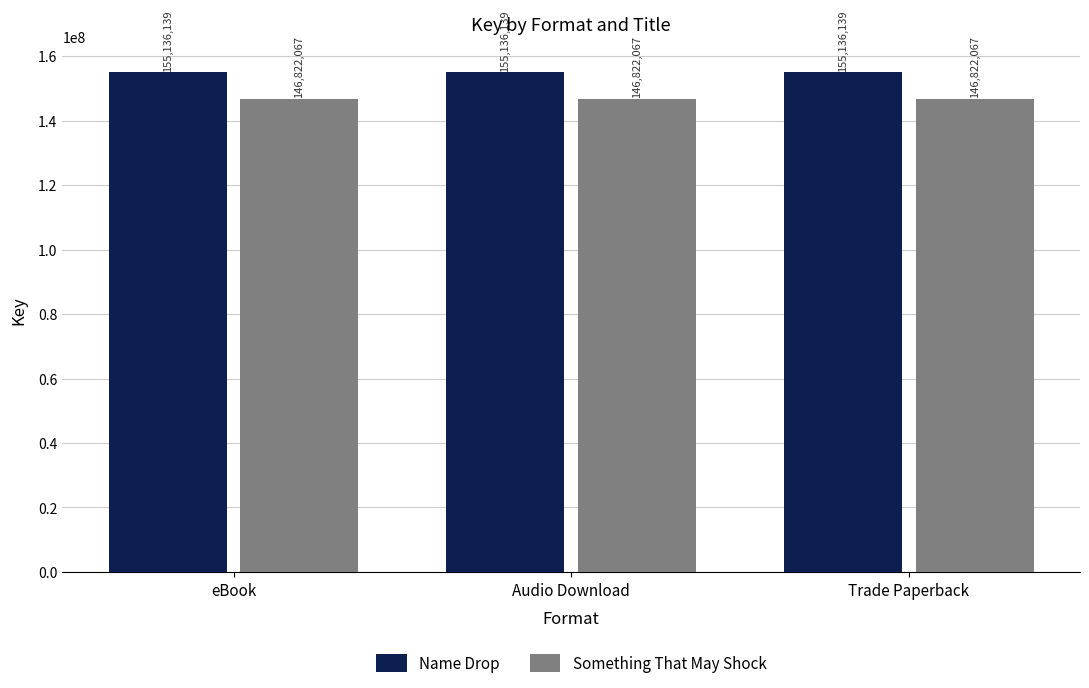

The value of Something That May Shock at eBook is 146822067. True or false?

True